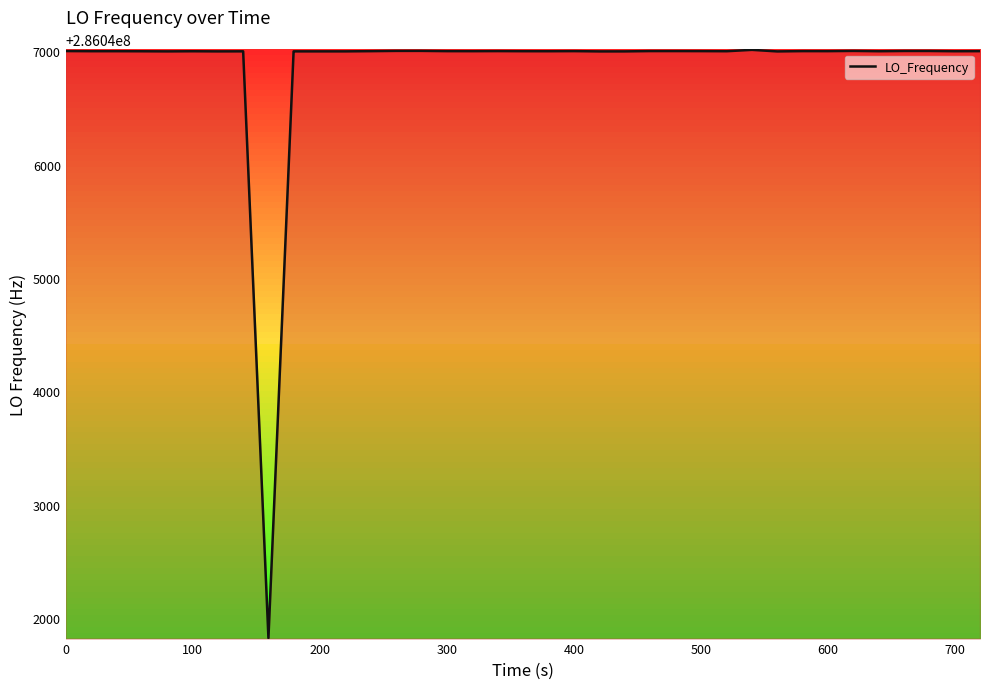

True or false: there are more than 2 points higher than both neighbors.

True